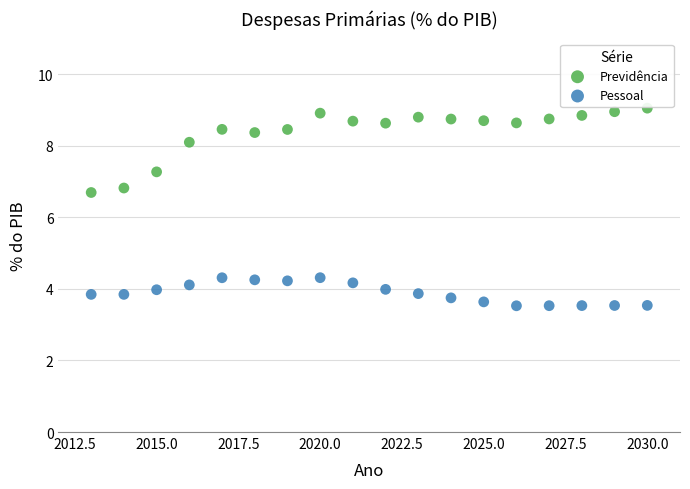

Which series has the largest Y range (max minus min)?

Previdência